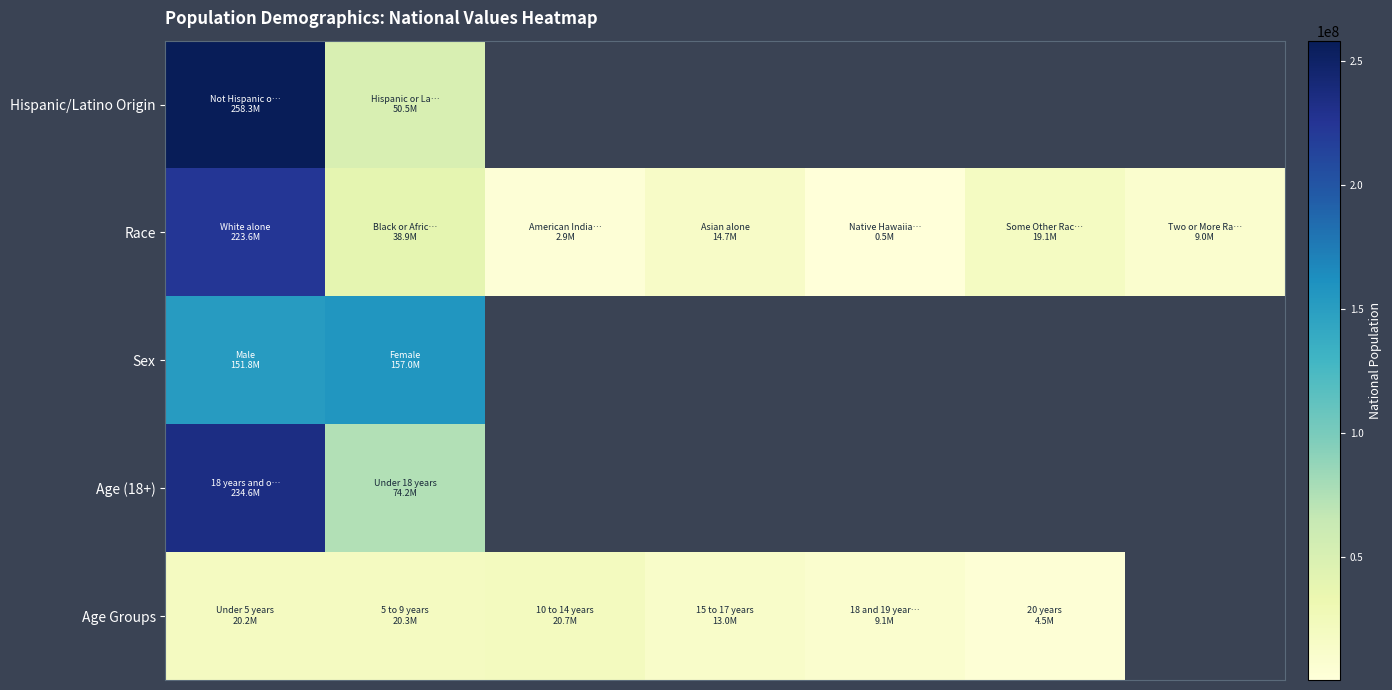

What is the maximum value shown in the chart?

258267944.0